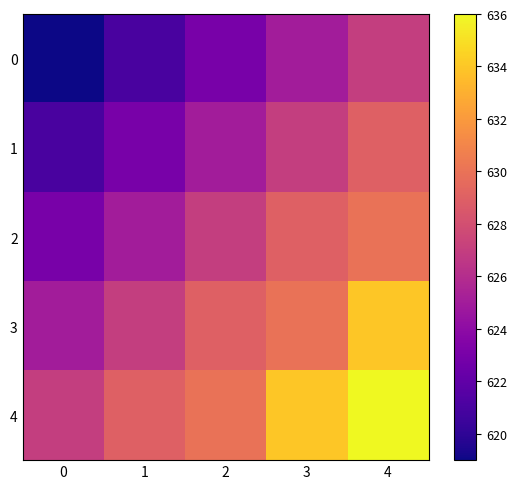

Which series has the largest total across all categories?

4